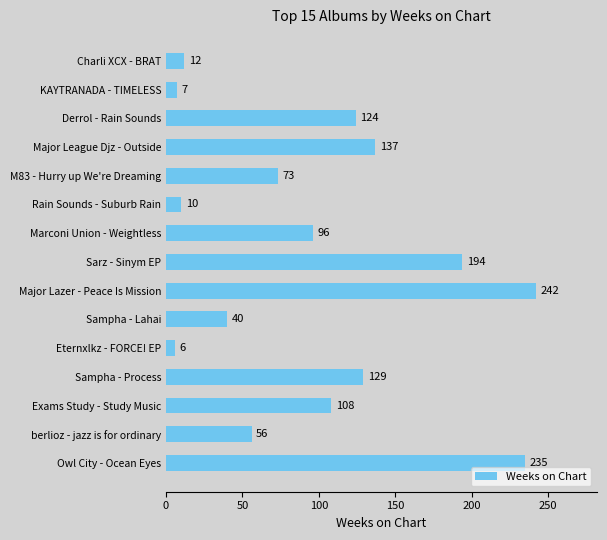

Are the bars grouped side by side (vs. stacked)?

No